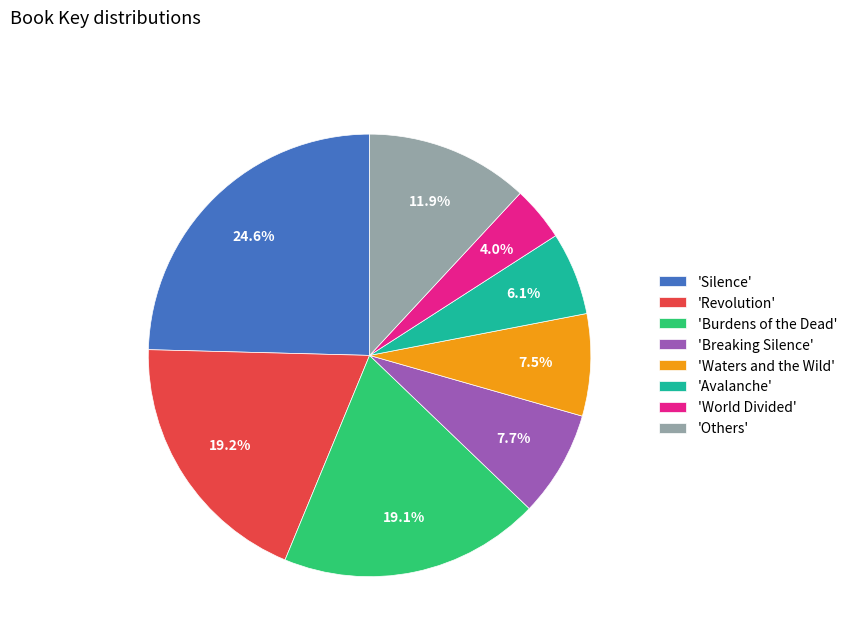

How many segments does this pie chart have?

8